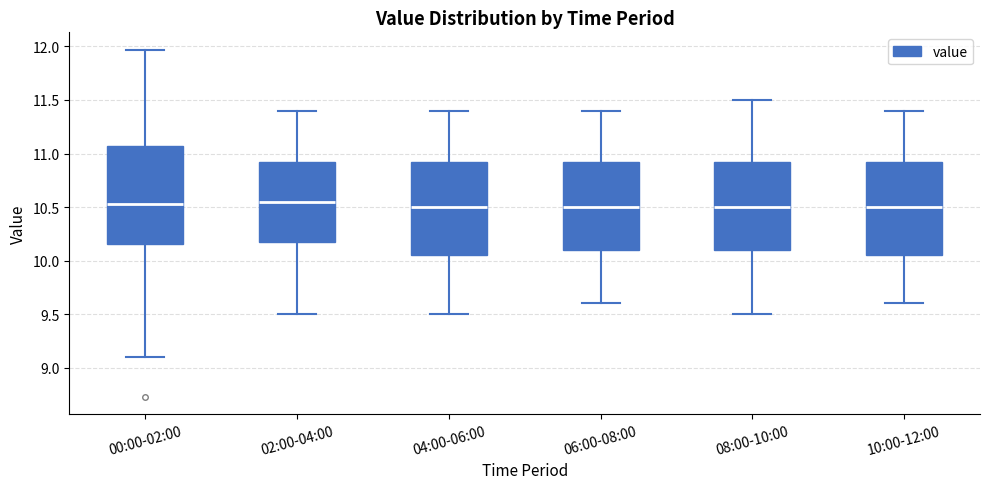

Where is the upper edge of the box for 00:00-02:00 on the y-axis? The values are not printed on the chart, so give them approximately, as read against the axis.

11.05